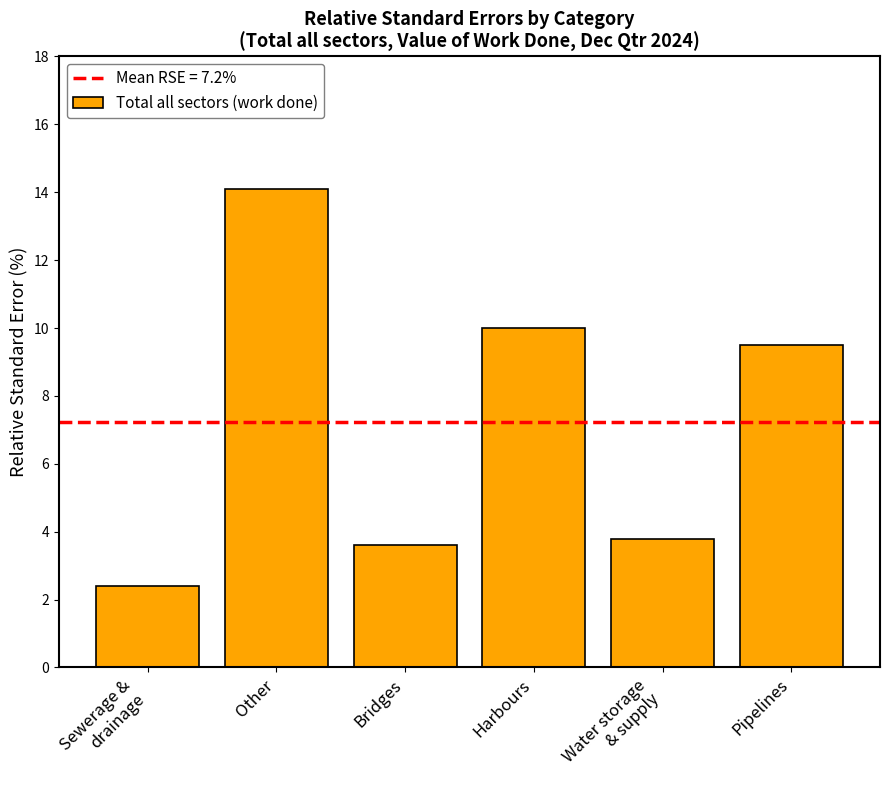

What is the minimum value shown in the chart?

2.4